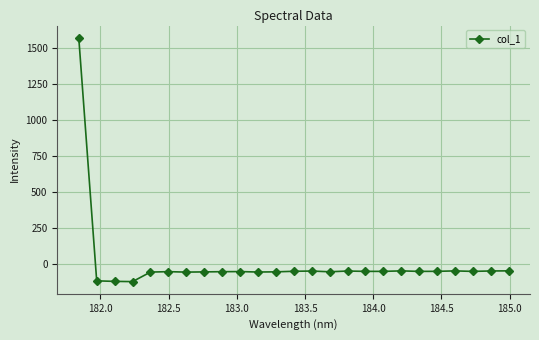

What is the value of the 17th point from the left?

-51.4